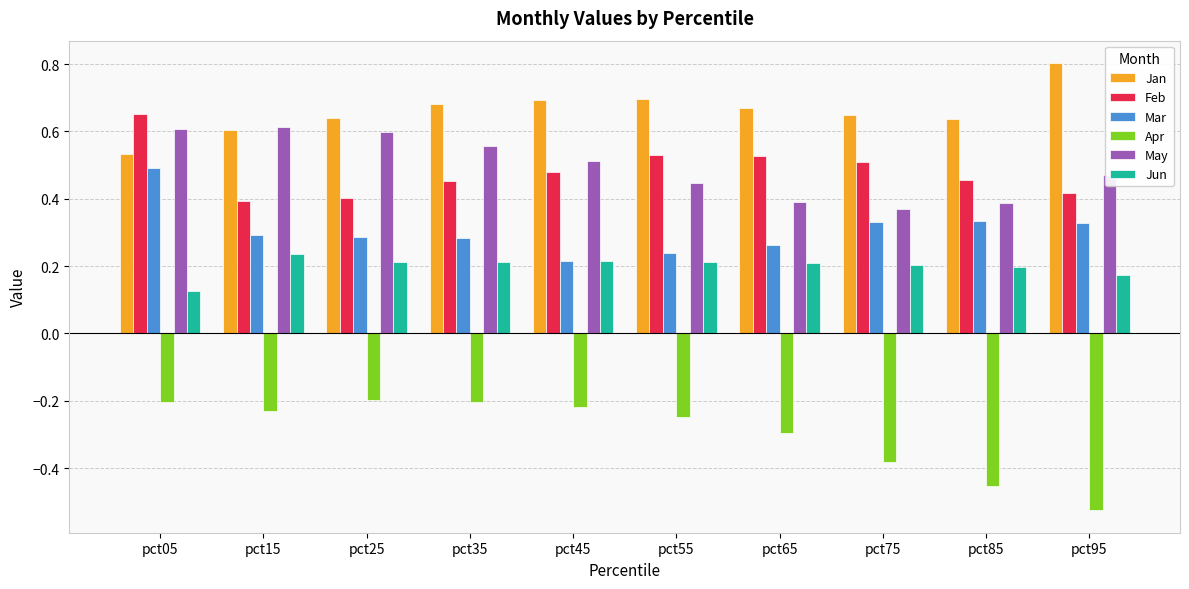

What is the sum of the May values at pct95 and pct05?

1.1